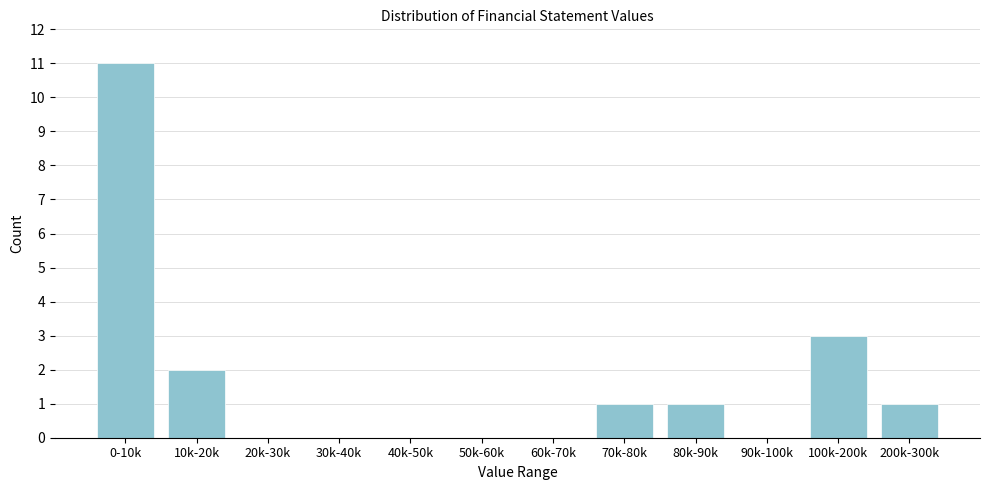

Reading left to right, list all the values displayed in this chart.

0-10k=11	10k-20k=2	20k-30k=0	30k-40k=0	40k-50k=0	50k-60k=0	60k-70k=0	70k-80k=1	80k-90k=1	90k-100k=0	100k-200k=3	200k-300k=1